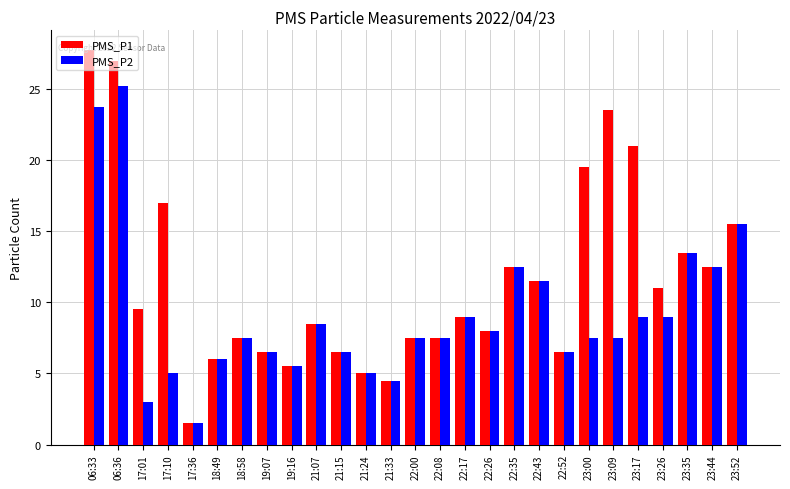

What are all the series names shown in the legend?

PMS_P1, PMS_P2